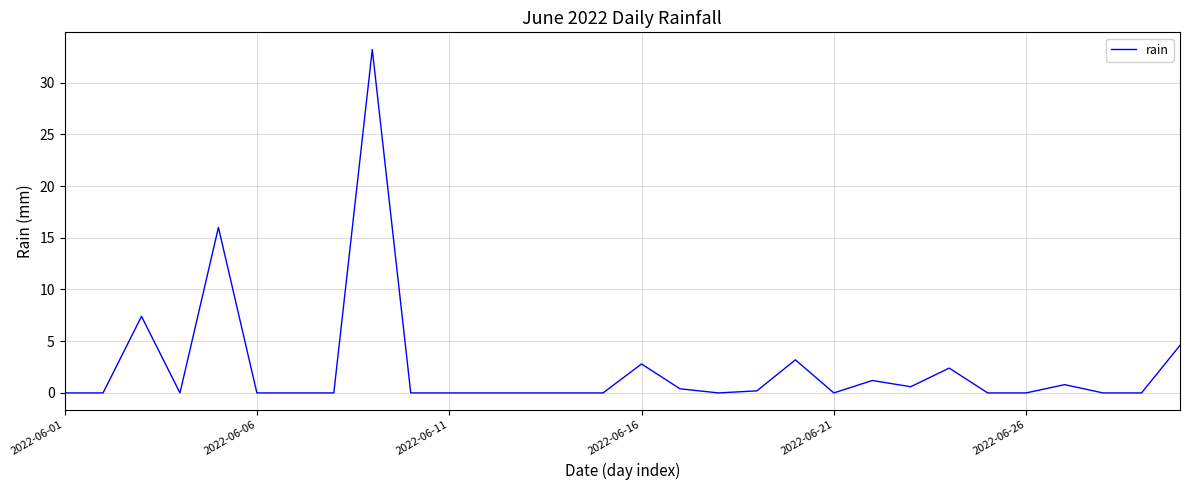

What is the greatest value displayed?

33.2